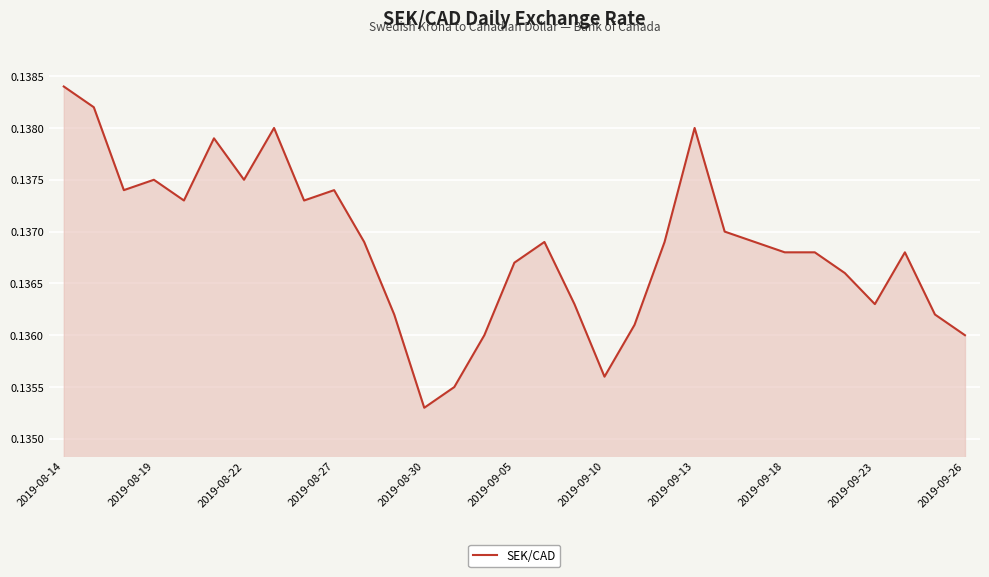

How many interior local valleys (lower than both neighbors) does the data have?

7